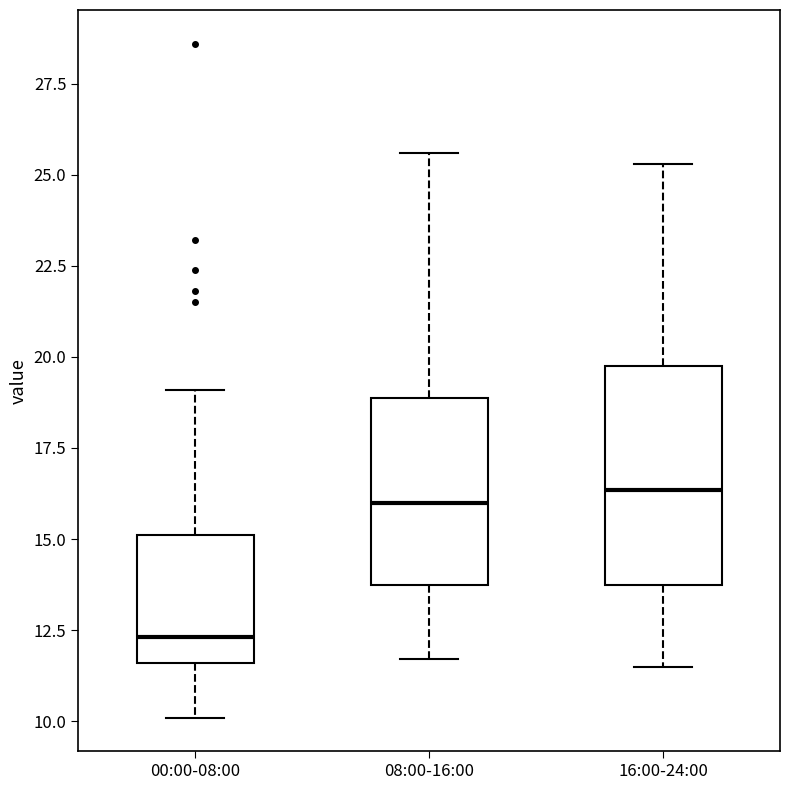

Reading left to right, read every box against the y-axis: the position of its median line, the range the box covers, and the ends of its whiskers. The values are not printed on the chart, so give them approximately, as read against the axis.

00:00-08:00: median 12.5, box 11.5 to 15.0, whiskers 10.0 to 19.0
08:00-16:00: median 16.0, box 13.5 to 19.0, whiskers 11.5 to 25.5
16:00-24:00: median 16.5, box 14.0 to 20.0, whiskers 11.5 to 25.5